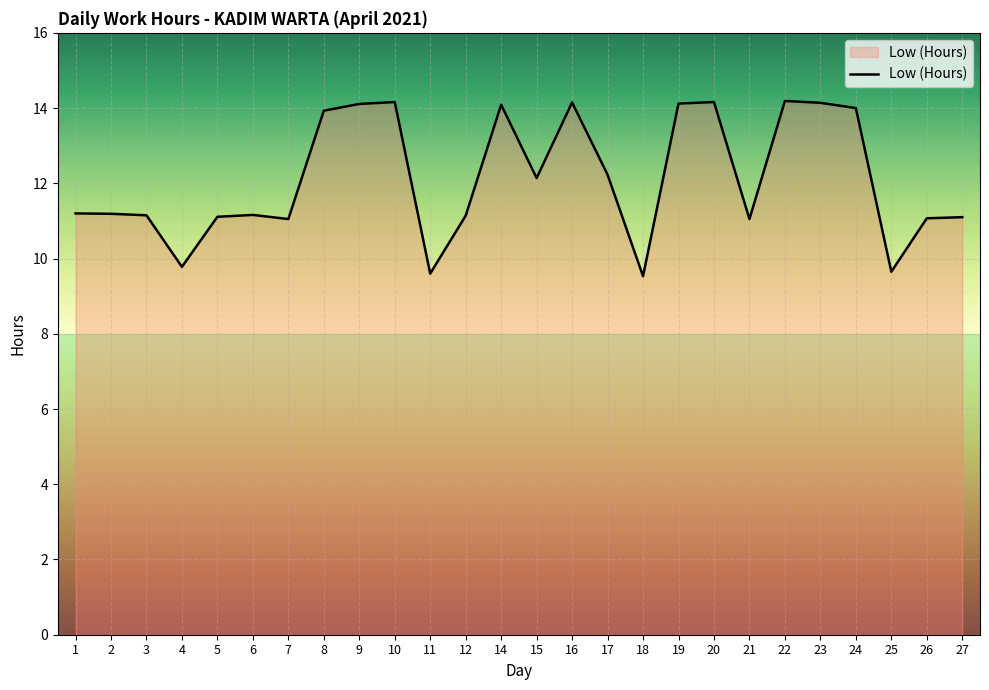

What is the difference between the maximum and minimum values?

4.7